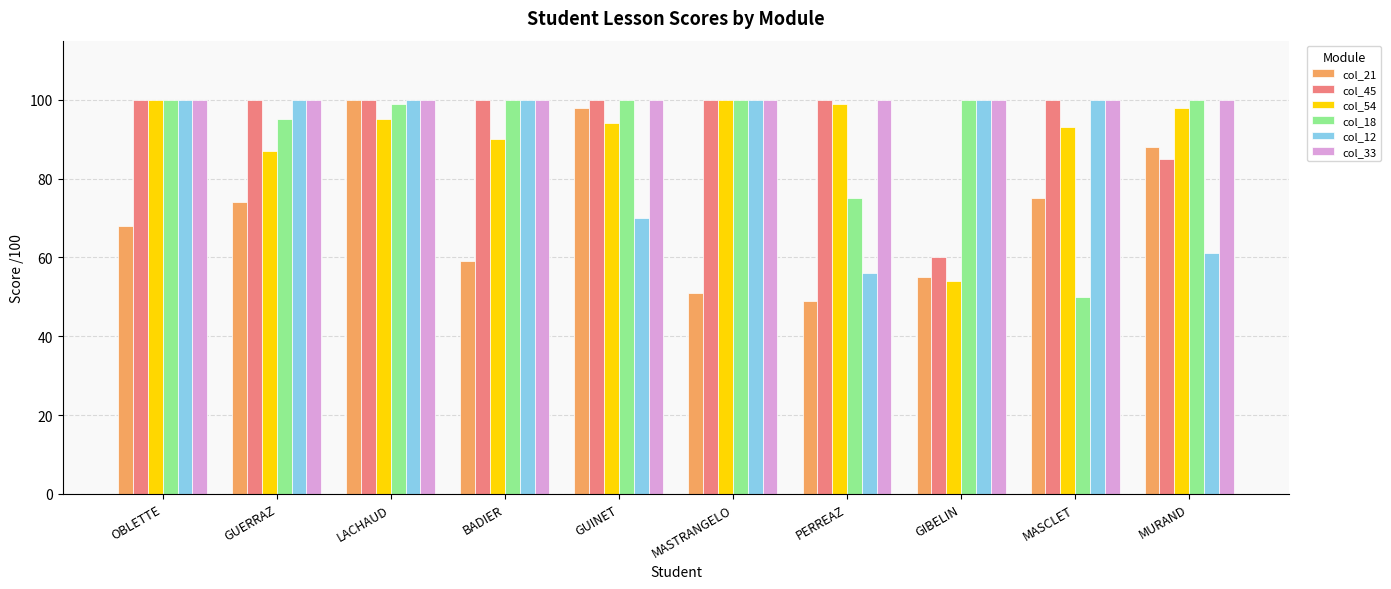

What is the value of the col_12 bar at the 7th from the left?

56